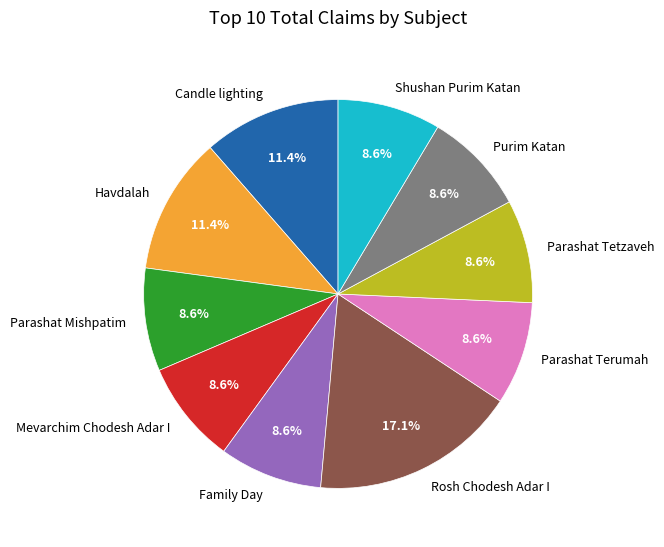

What is the largest slice in the pie chart?

Rosh Chodesh Adar I